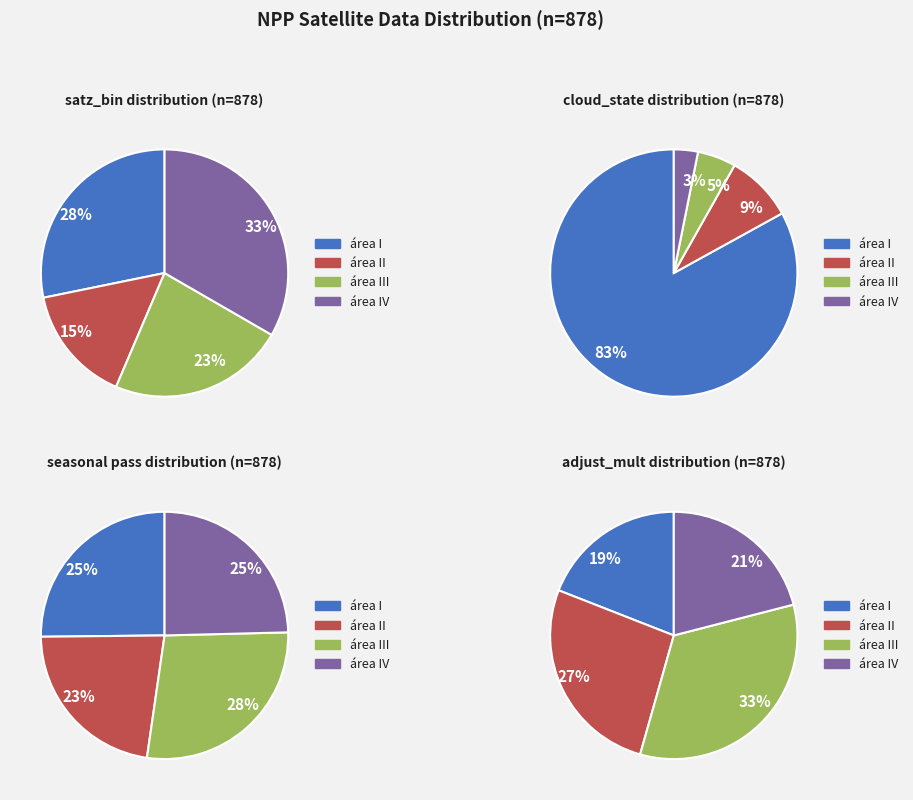

Count the number of slices in the pie.

16